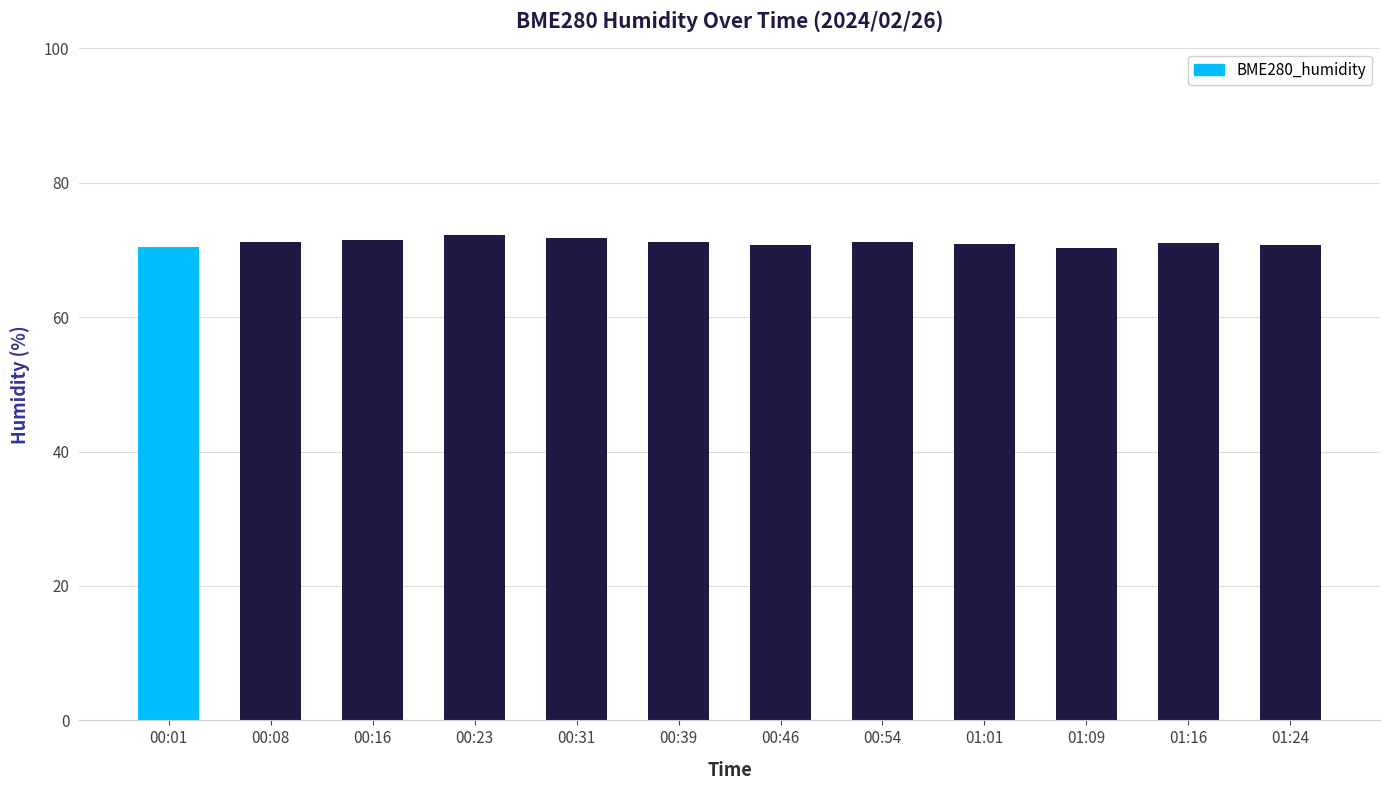

What is the smallest value displayed?

70.2